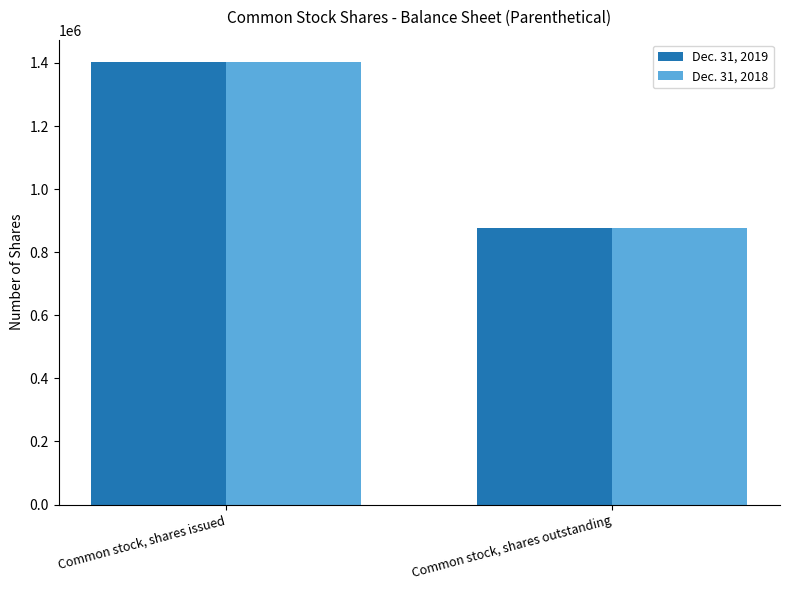

Reading left to right, list all the values displayed in this chart.

Dec. 31, 2019: 1403759	877663
Dec. 31, 2018: 1403759	877663